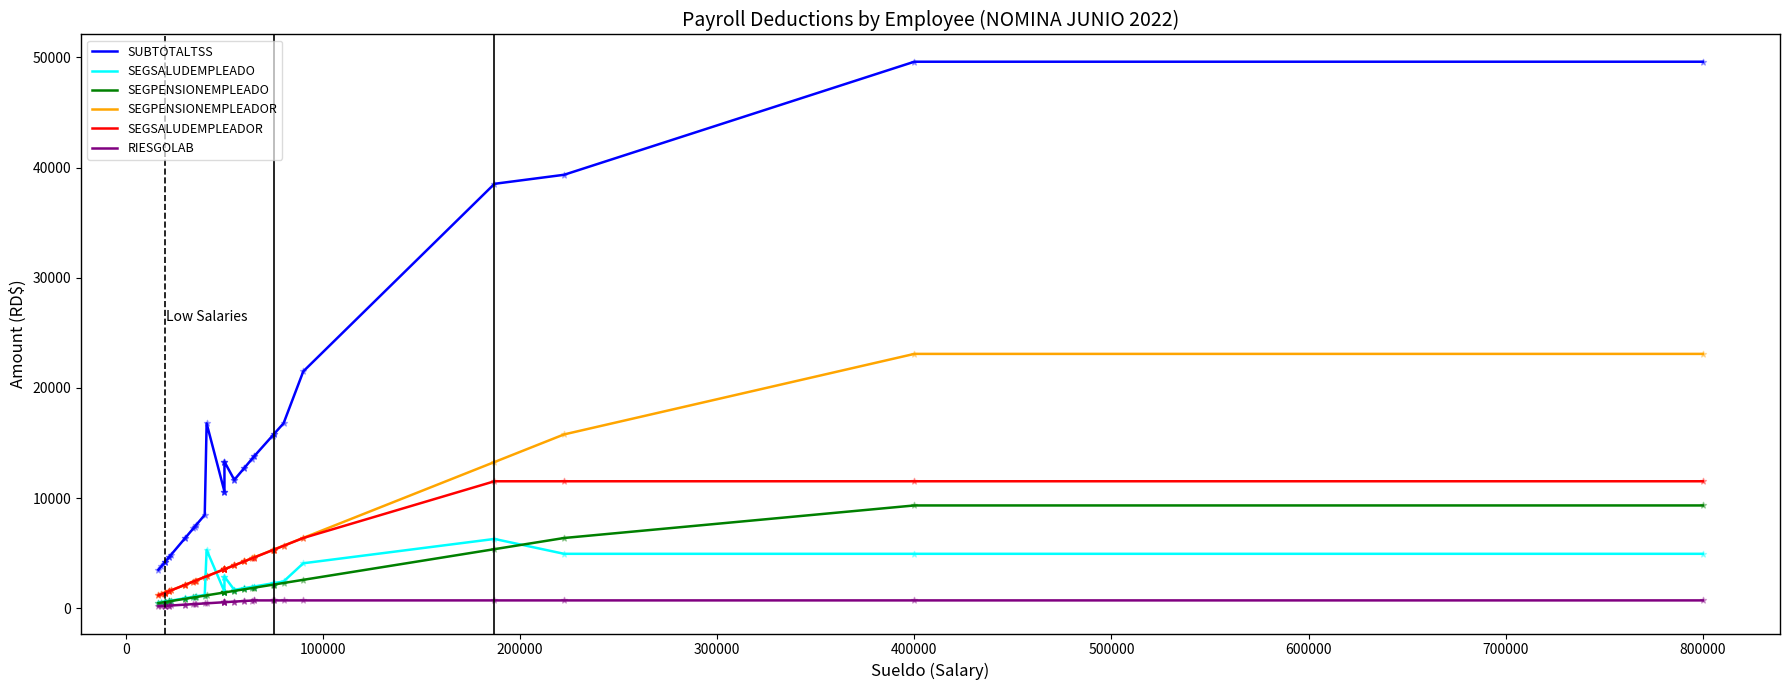

Which series has the widest spread of Y values?

SUBTOTALTSS